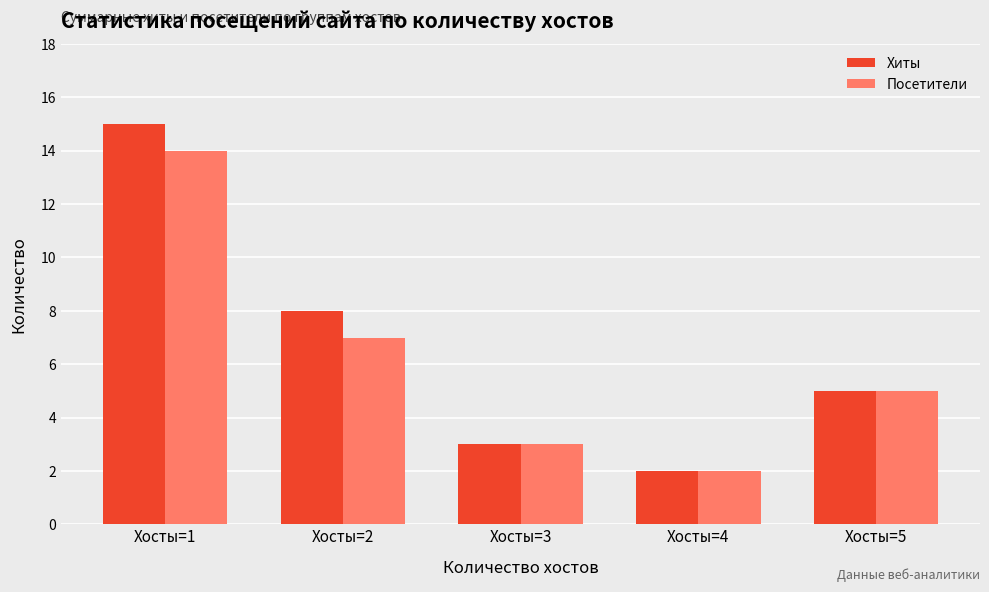

Between Хосты=1 and Хосты=3, which series saw the biggest shift?

Хиты